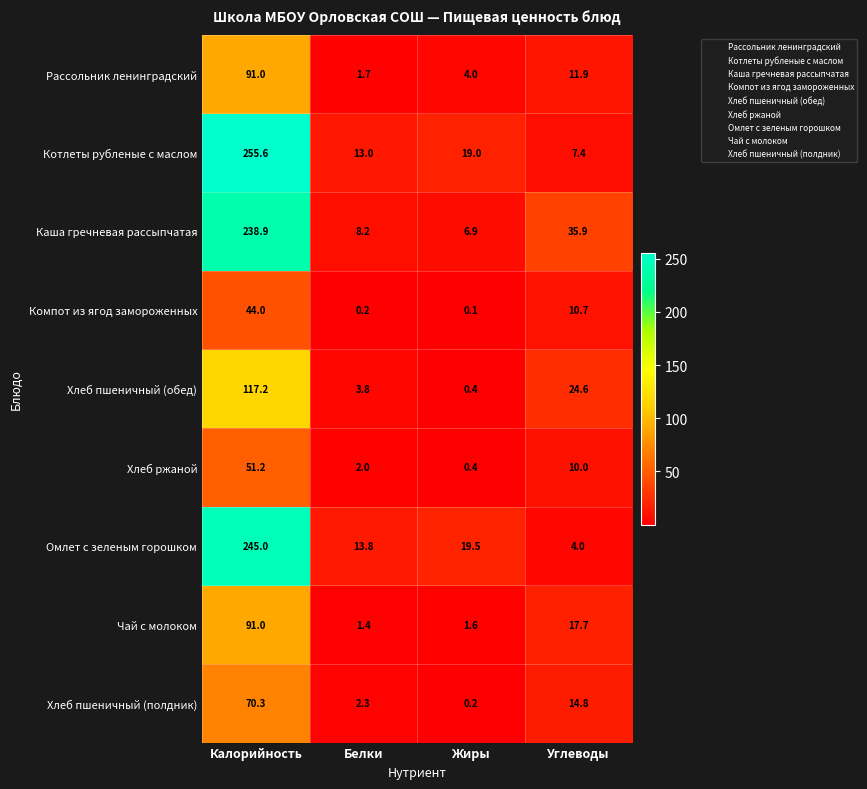

What is the total value across all series at Калорийность?

1204.2